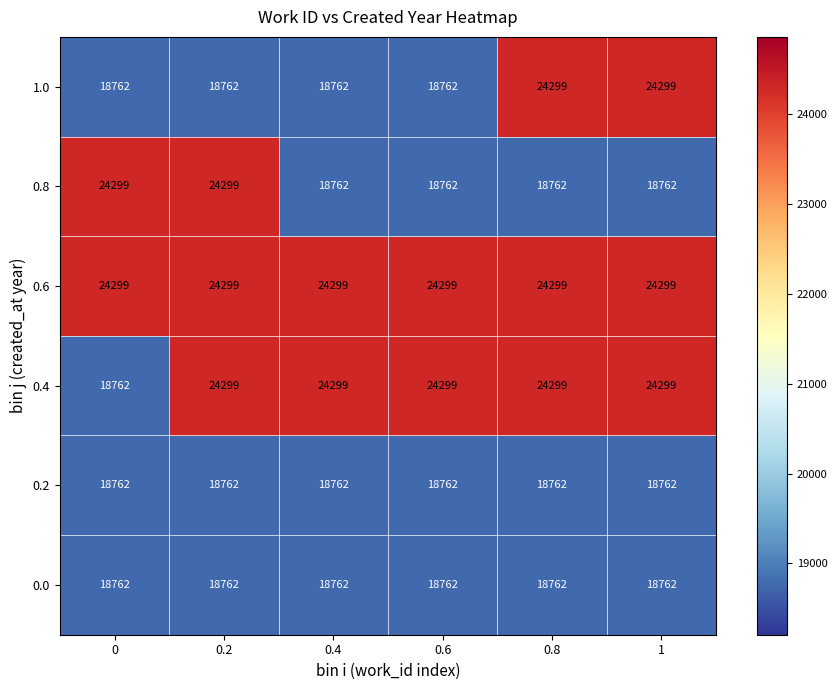

What is the difference between the highest and lowest values at 0.2?

5537